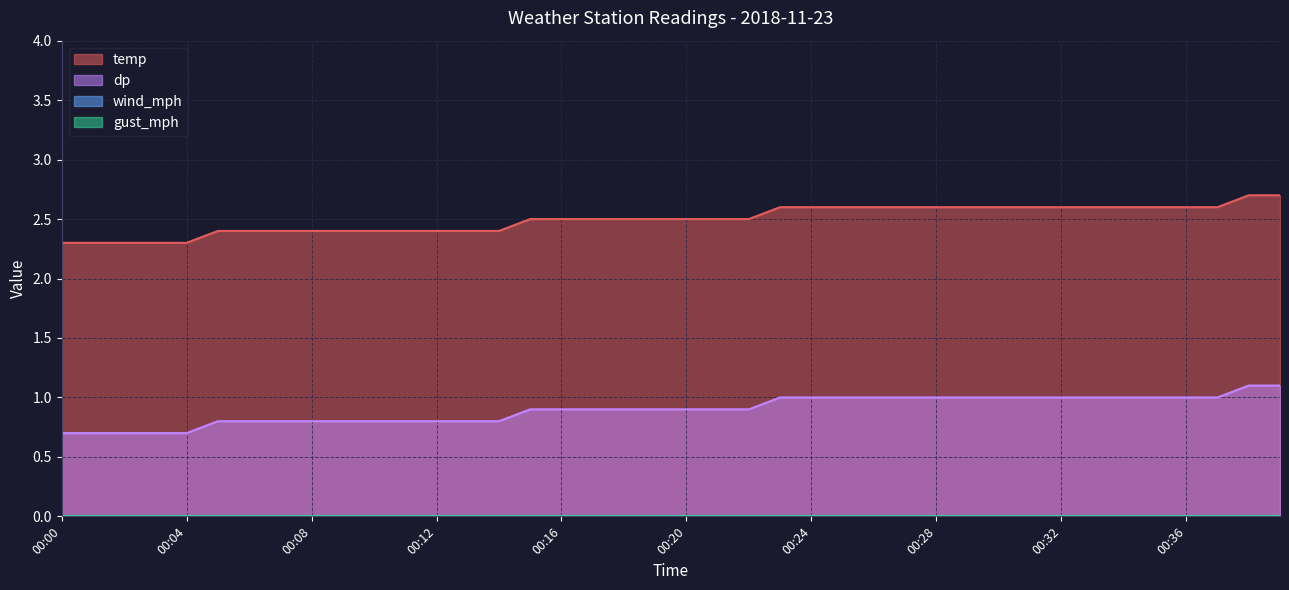

Which series has the largest total across all categories?

temp